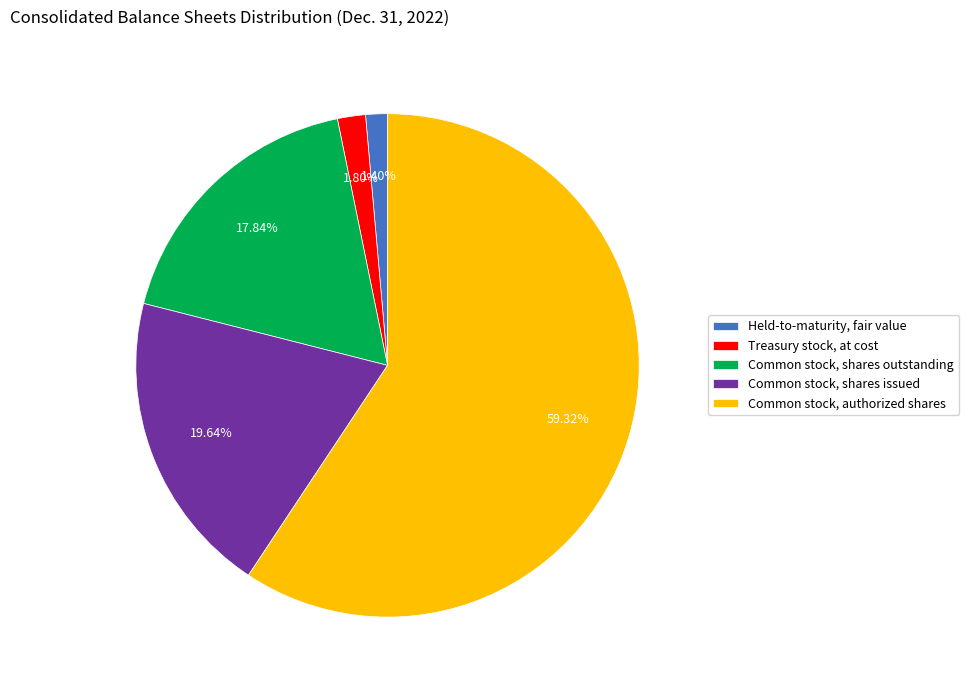

Is it true that Treasury stock, at cost is 2% of the pie?

True